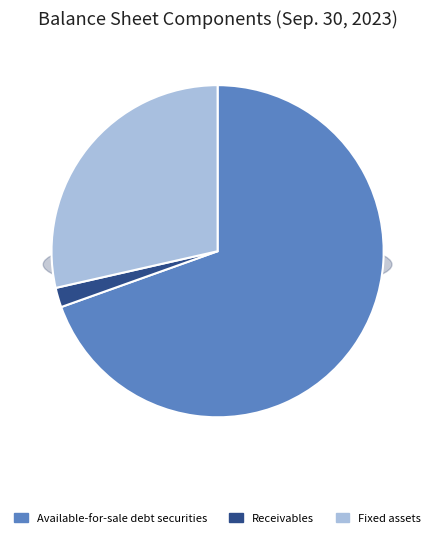

Is it true that Common stock outstanding (shares, thousands) is 39% of the pie?

False